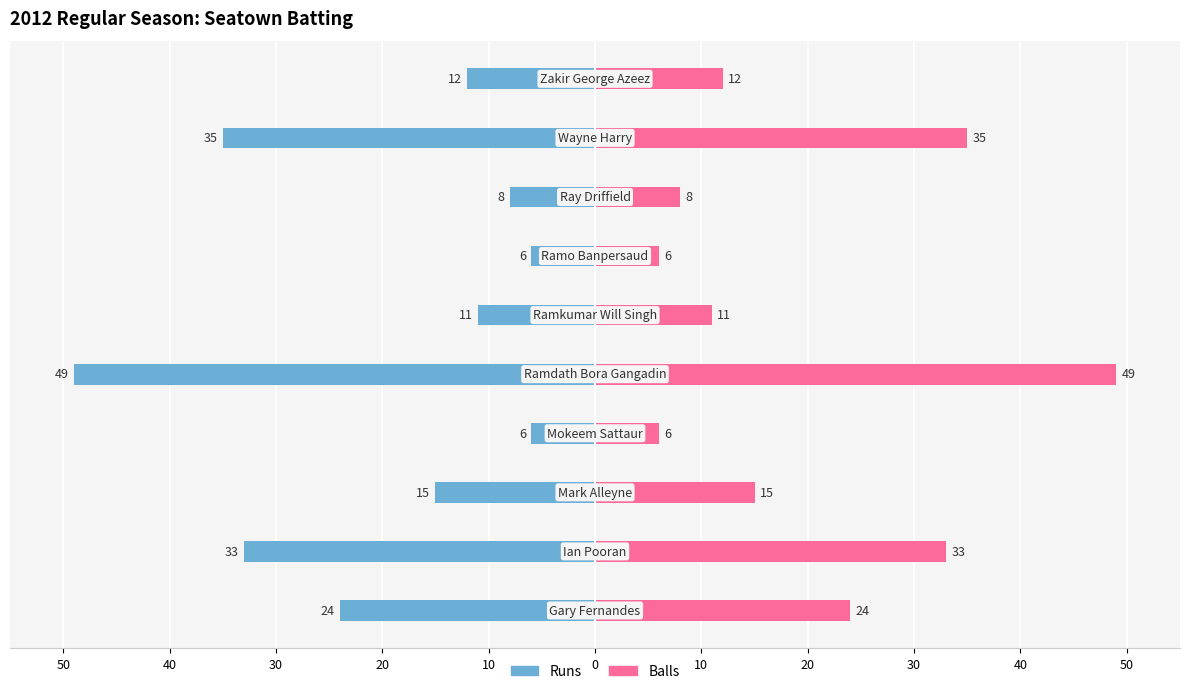

How many data points in Runs are less than -12?

5